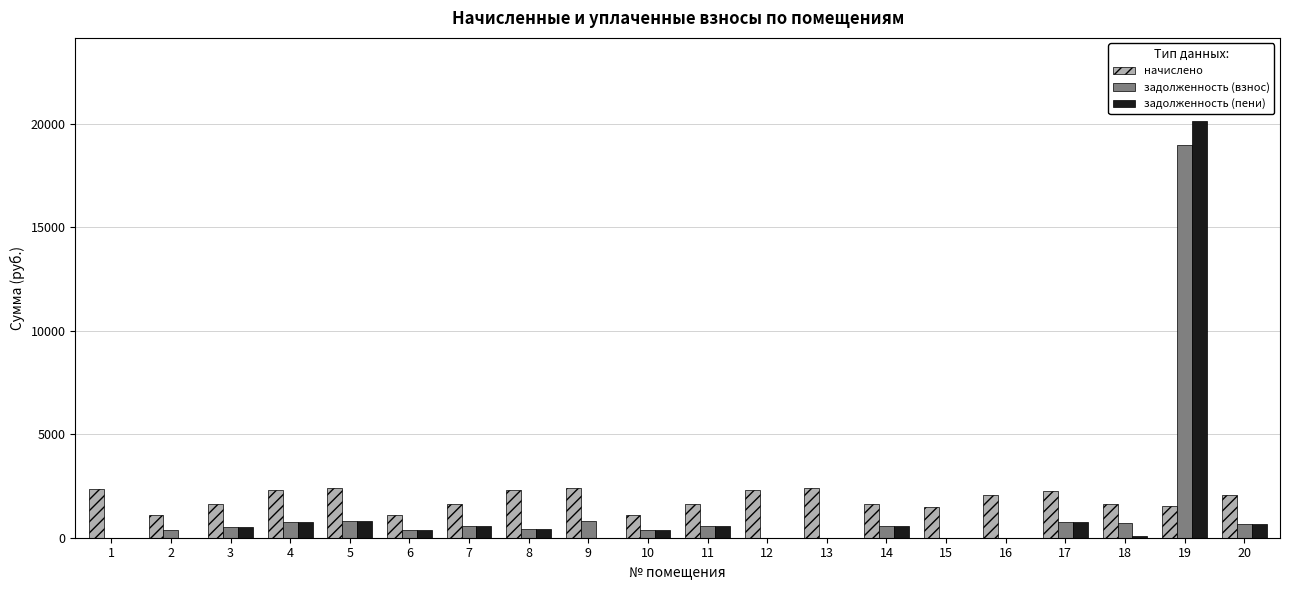

What is the maximum value shown in the chart?

20115.9